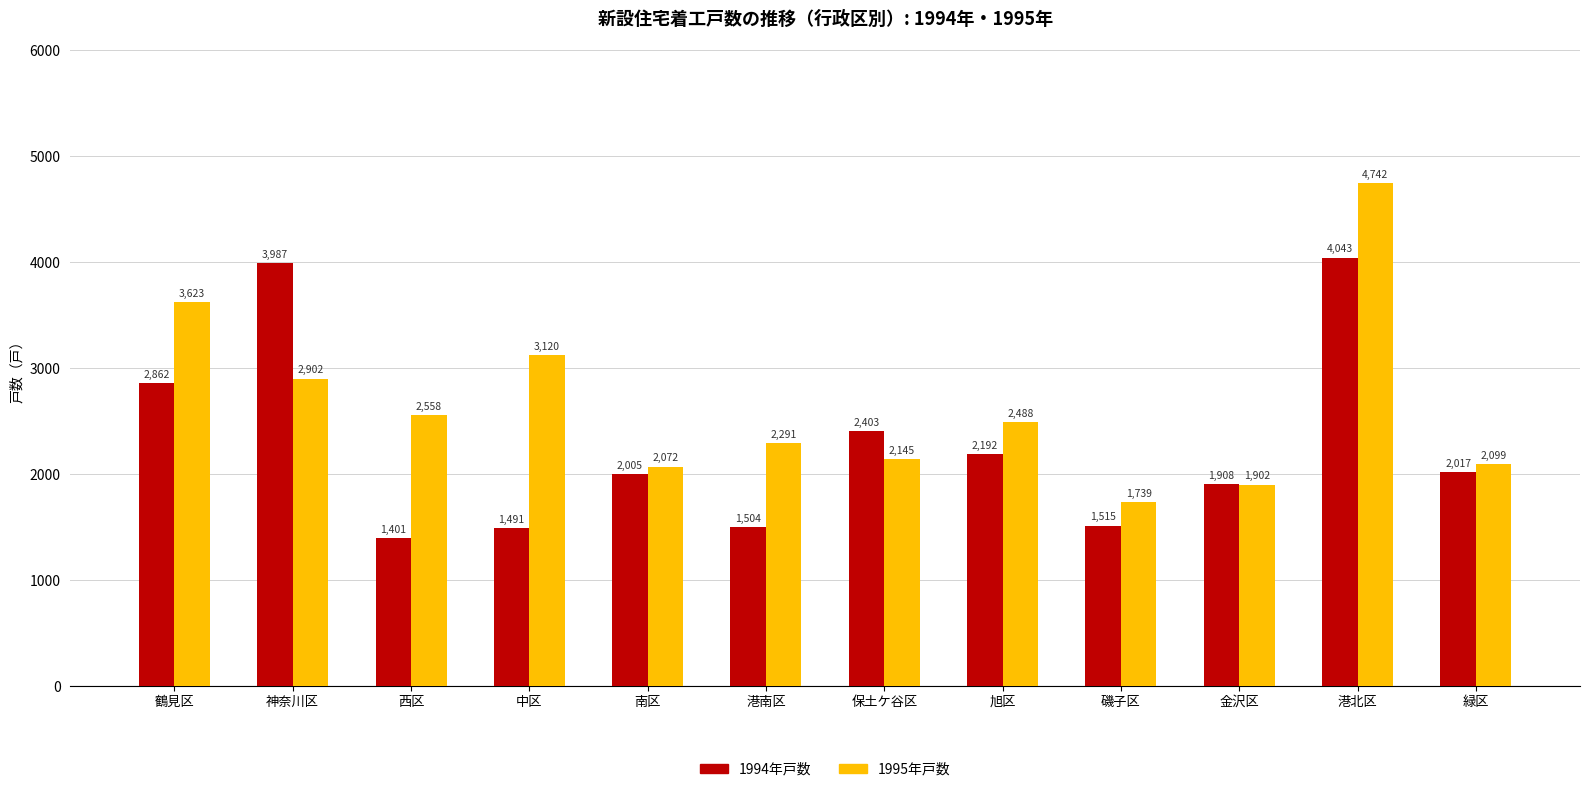

How many series are shown in this chart?

2